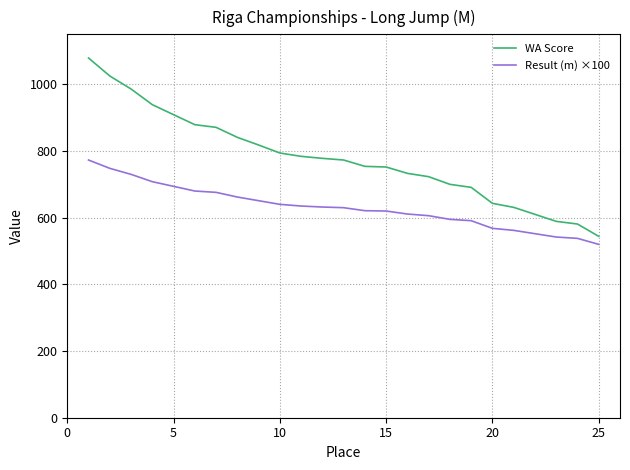

True or false: Result (m) ×100 and WA Score cross at least once.

False